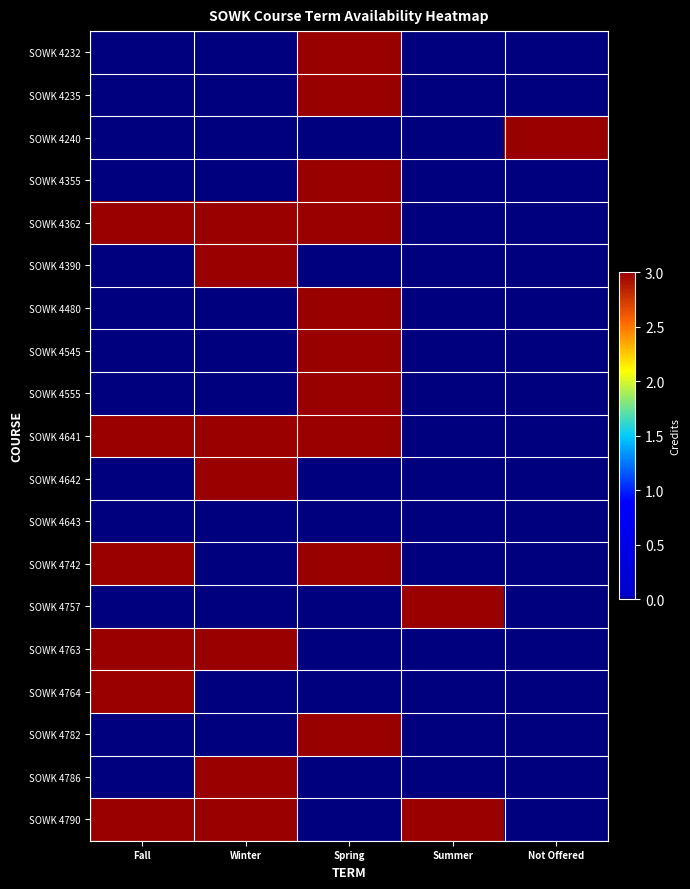

Reading right to left, what are all the values shown in this chart?

SOWK 4232: Not Offered=0	Summer=0	Spring=3	Winter=0	Fall=0
SOWK 4235: Not Offered=0	Summer=0	Spring=3	Winter=0	Fall=0
SOWK 4240: Not Offered=3	Summer=0	Spring=0	Winter=0	Fall=0
SOWK 4355: Not Offered=0	Summer=0	Spring=3	Winter=0	Fall=0
SOWK 4362: Not Offered=0	Summer=0	Spring=3	Winter=3	Fall=3
SOWK 4390: Not Offered=0	Summer=0	Spring=0	Winter=3	Fall=0
SOWK 4480: Not Offered=0	Summer=0	Spring=3	Winter=0	Fall=0
SOWK 4545: Not Offered=0	Summer=0	Spring=3	Winter=0	Fall=0
SOWK 4555: Not Offered=0	Summer=0	Spring=3	Winter=0	Fall=0
SOWK 4641: Not Offered=0	Summer=0	Spring=3	Winter=3	Fall=3
SOWK 4642: Not Offered=0	Summer=0	Spring=0	Winter=3	Fall=0
SOWK 4643: Not Offered=0	Summer=0	Spring=0	Winter=0	Fall=0
SOWK 4742: Not Offered=0	Summer=0	Spring=3	Winter=0	Fall=3
SOWK 4757: Not Offered=0	Summer=3	Spring=0	Winter=0	Fall=0
SOWK 4763: Not Offered=0	Summer=0	Spring=0	Winter=3	Fall=3
SOWK 4764: Not Offered=0	Summer=0	Spring=0	Winter=0	Fall=3
SOWK 4782: Not Offered=0	Summer=0	Spring=3	Winter=0	Fall=0
SOWK 4786: Not Offered=0	Summer=0	Spring=0	Winter=3	Fall=0
SOWK 4790: Not Offered=0	Summer=3	Spring=0	Winter=3	Fall=3